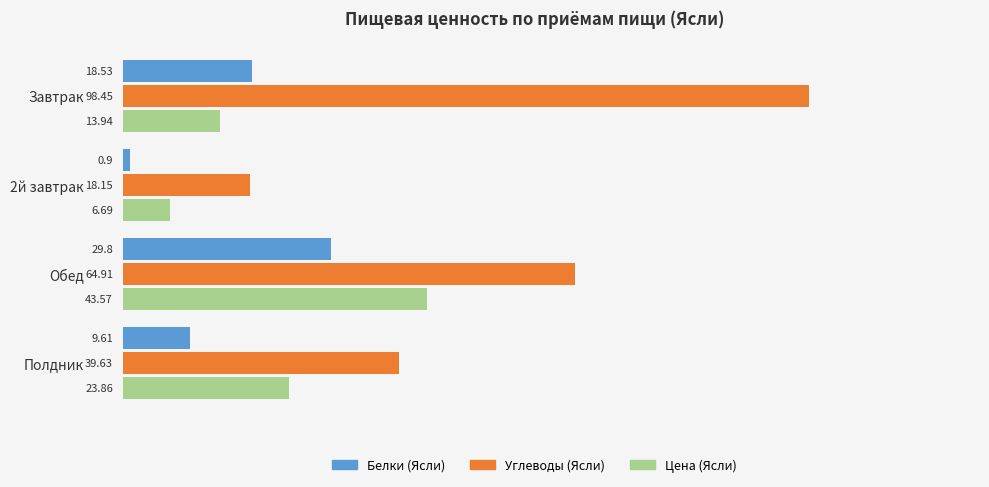

What is the total value across all series at Обед?

138.3